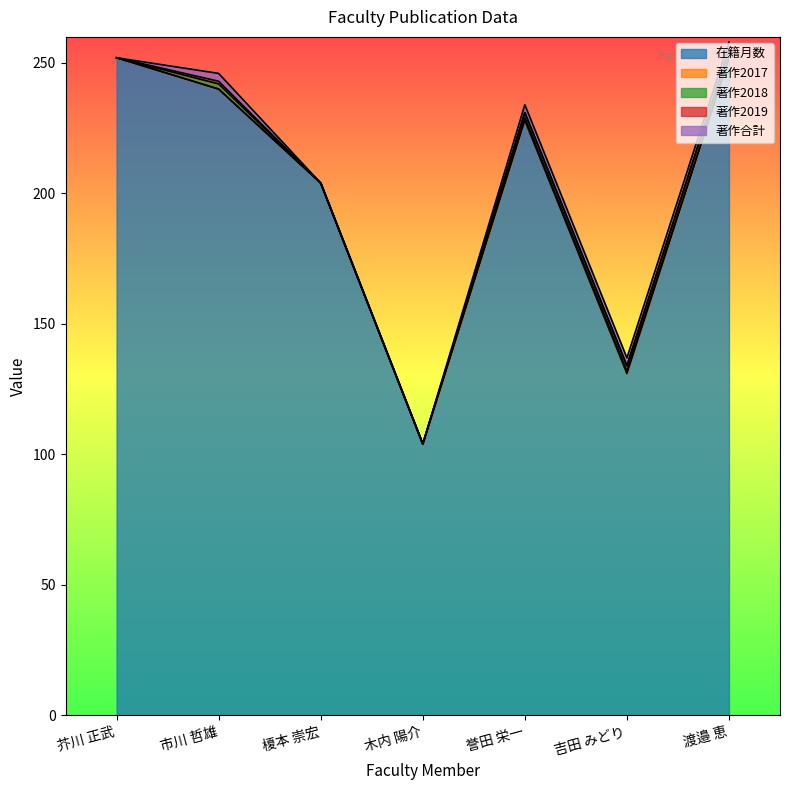

What is the maximum value shown in the chart?

252